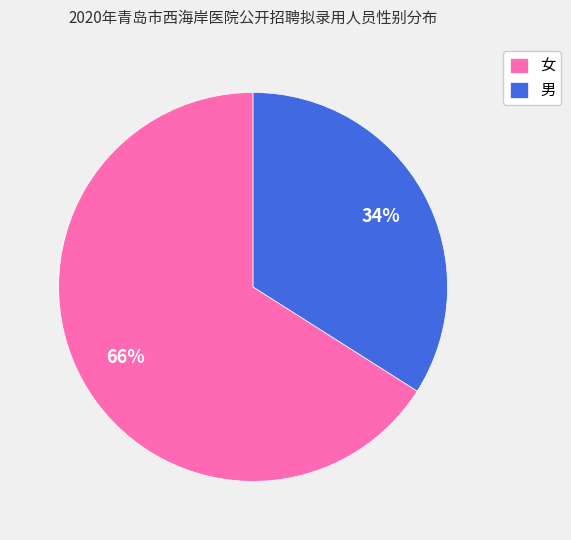

To the nearest percent, what is the difference between the largest and smallest slice percentages?

32%